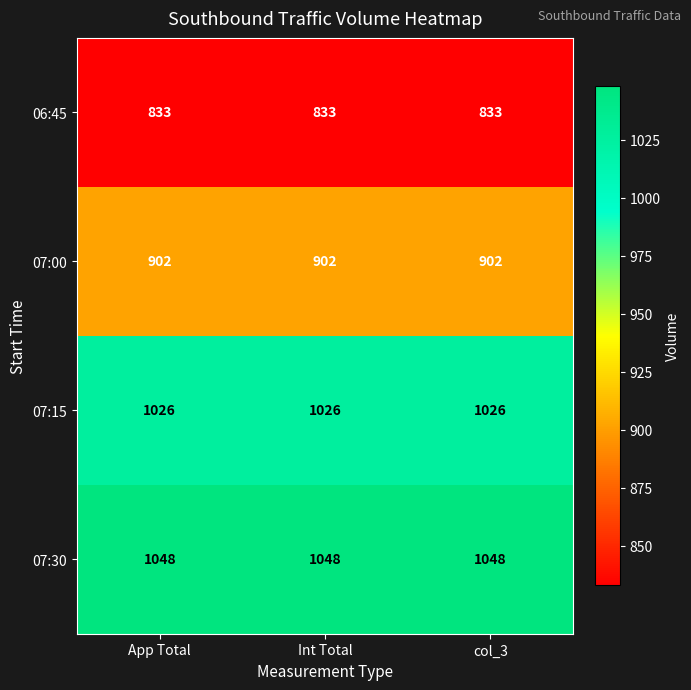

Read the 07:30 value at col_3.

1048